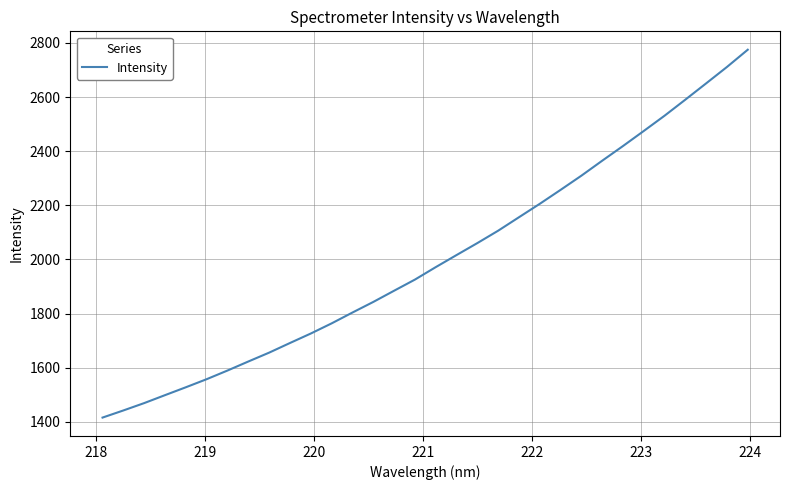

What is the maximum value shown in the chart?

2774.6